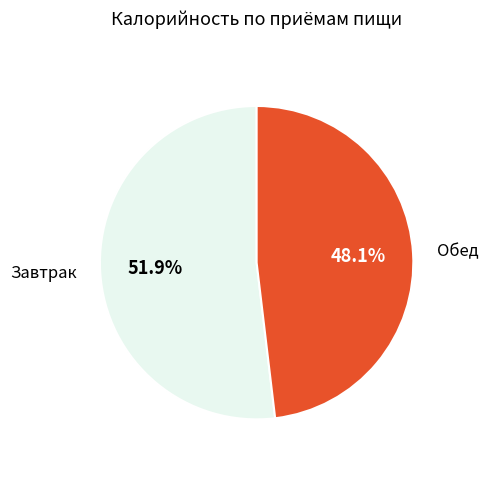

Is it true that Завтрак is 52% of the pie?

True